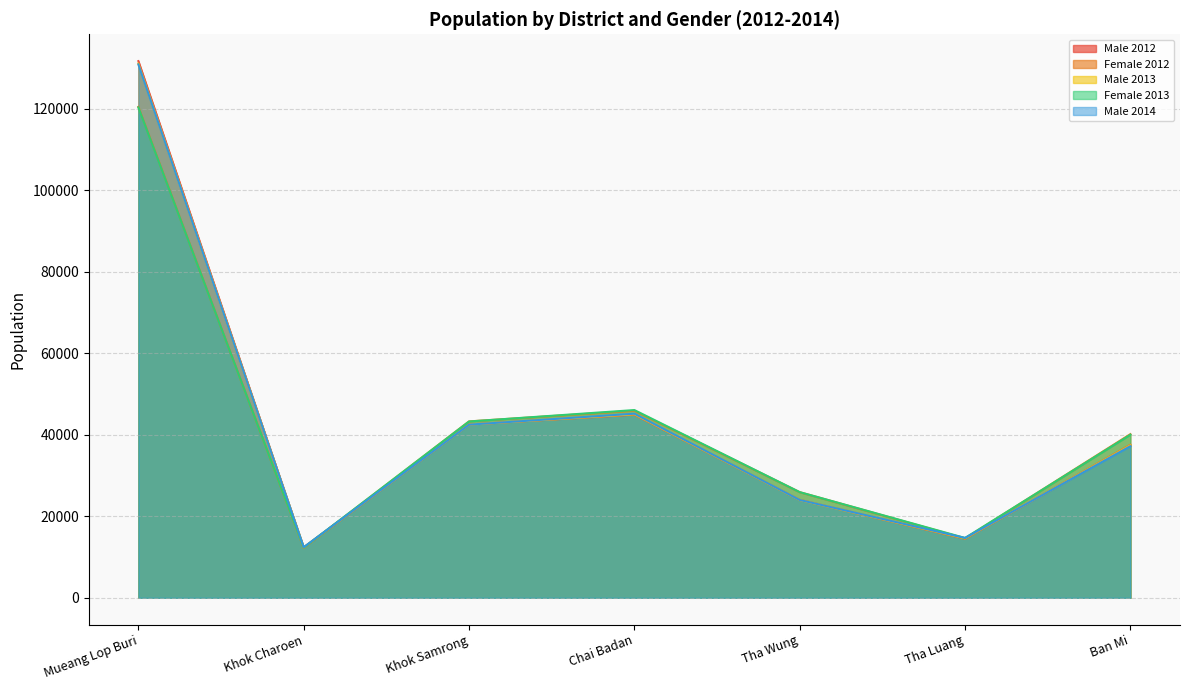

What value does the Male 2014 series have at Chai Badan, to the nearest 50?

45150